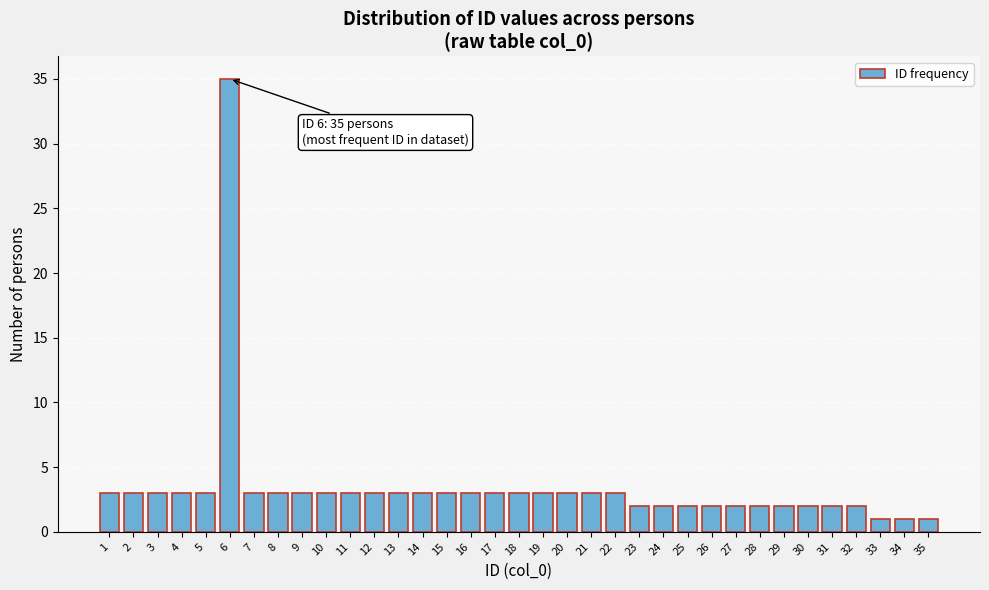

What is the value of the 13th bar from the left?

3